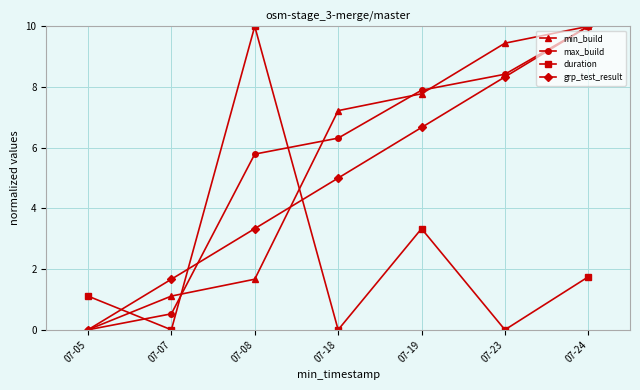

Read the max_build value at 07-07.

0.5